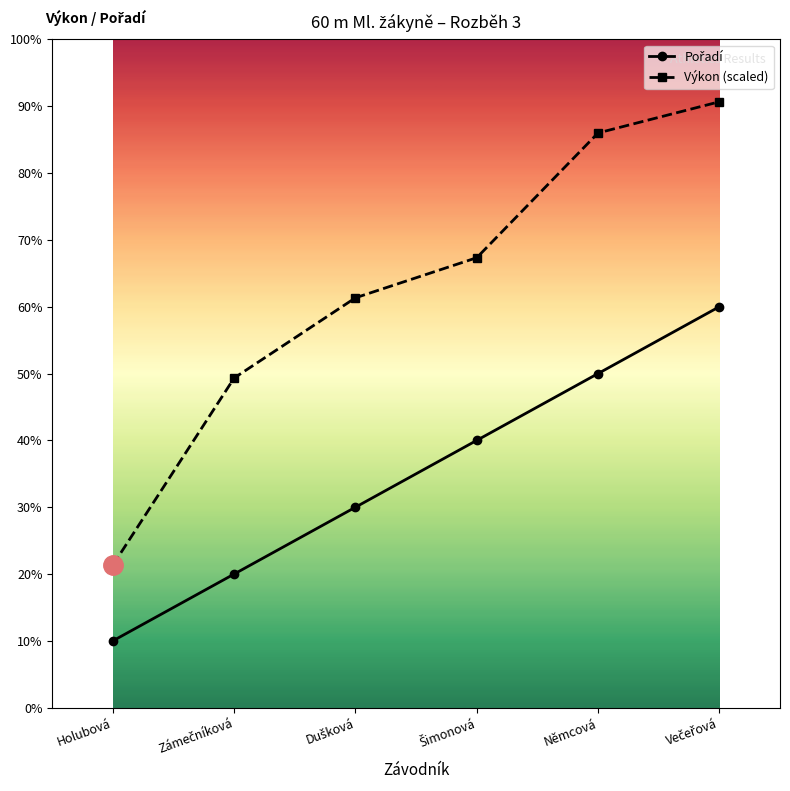

What is the label of the 6th point from the right?

Holubová